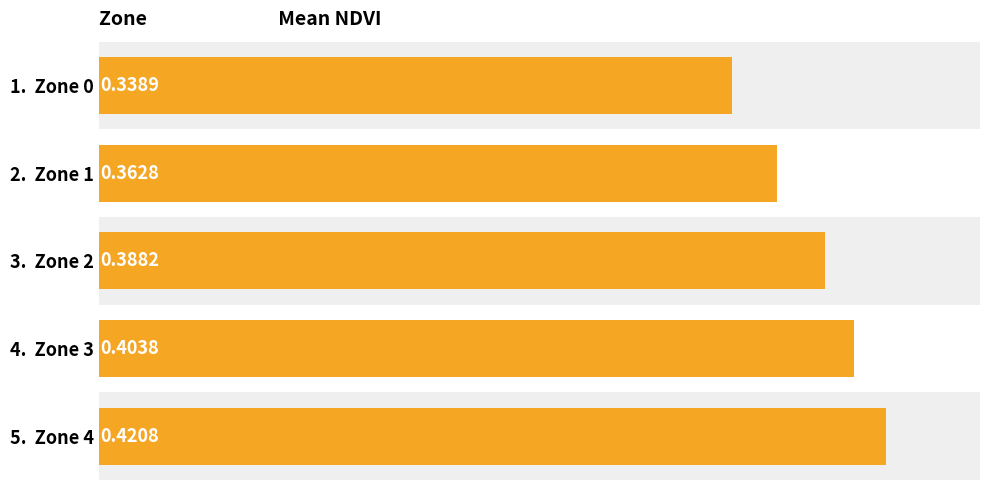

Rank the categories by value from highest to lowest.

5. Zone 4, 4. Zone 3, 3. Zone 2, 2. Zone 1, 1. Zone 0